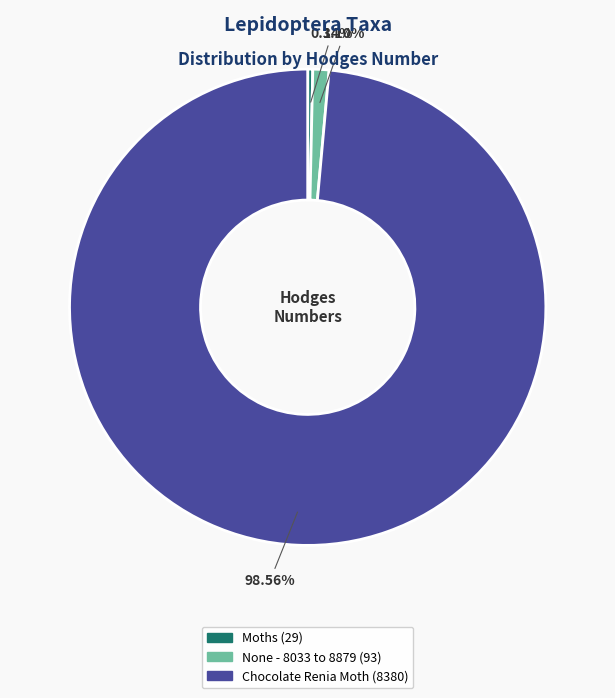

Count the number of slices in the pie.

3